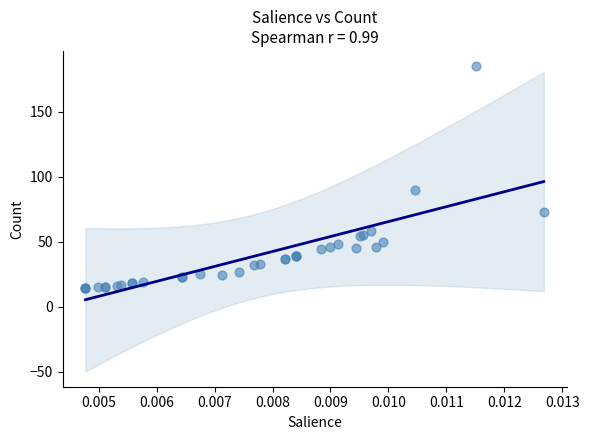

What Y value in the scatter plot is closest to 99?

90